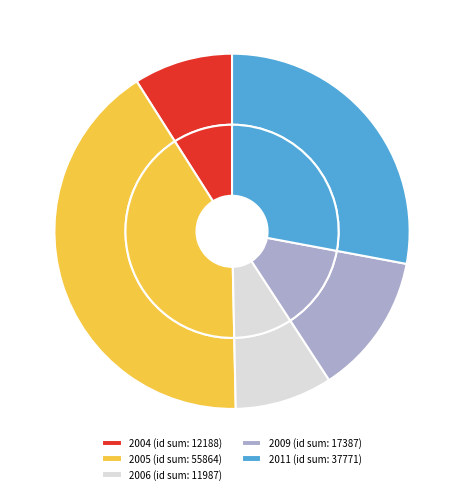

How many slices are in this pie chart?

5